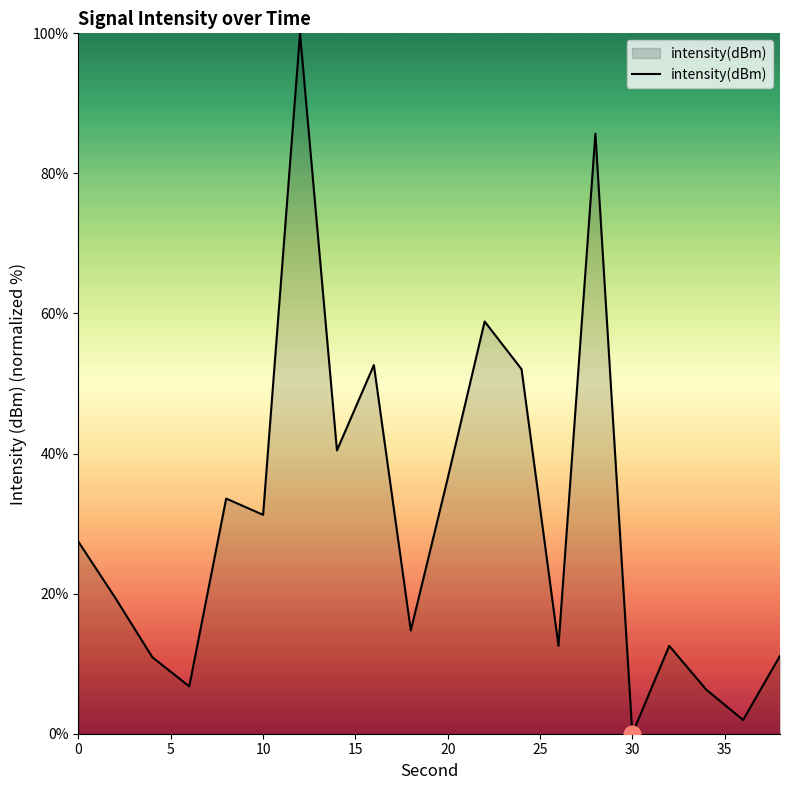

What is the maximum value shown in the chart?

100.0